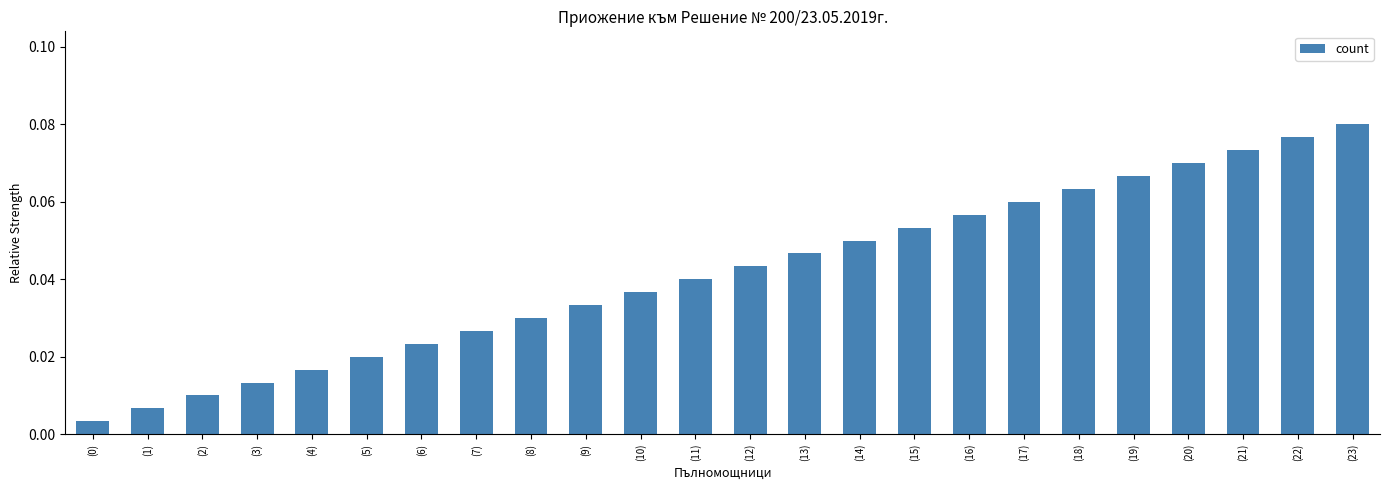

Which has a higher value, (11) or (13)?

(13)